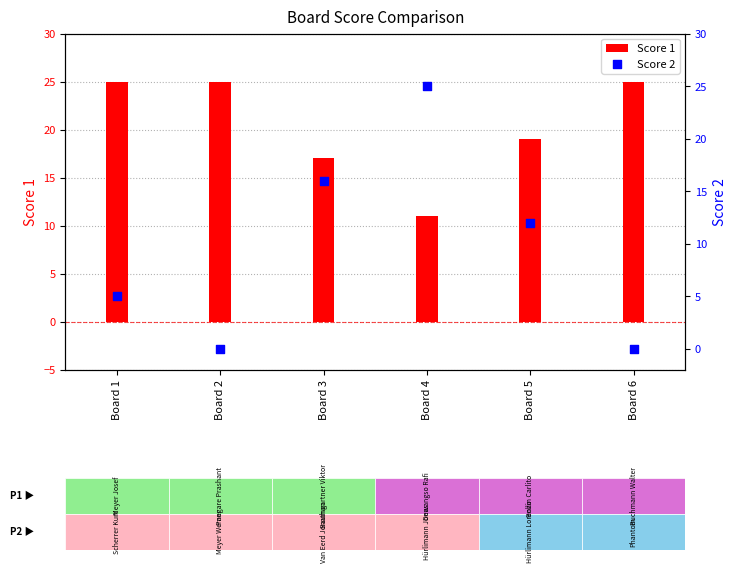

Which series contains the lowest Y value?

Score 2